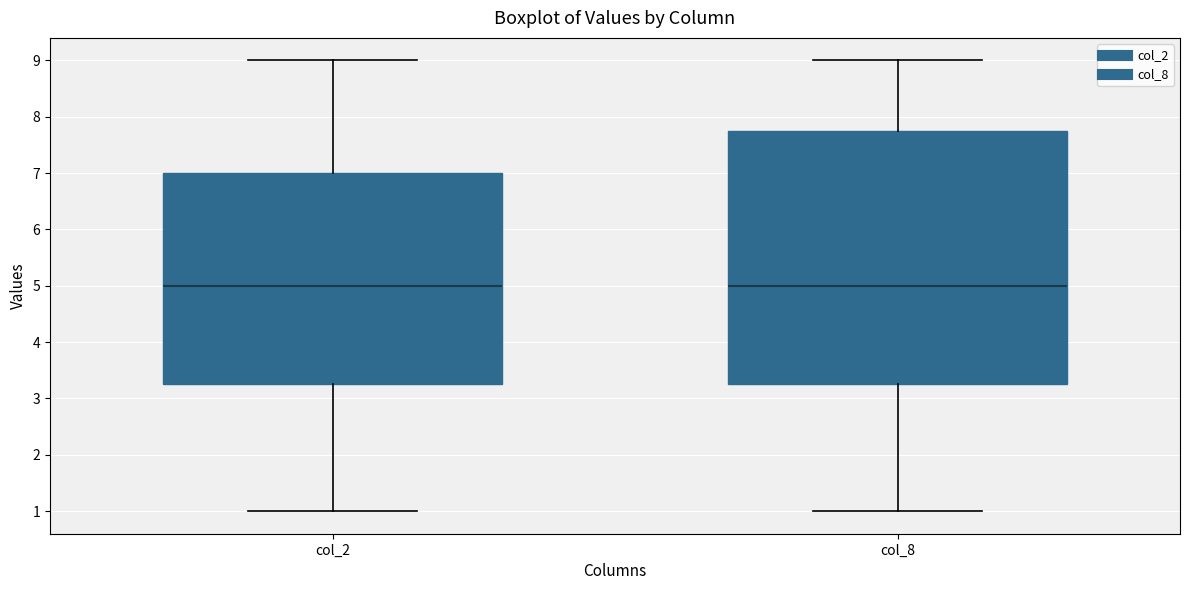

Reading left to right, transcribe this box plot: for each box, give where its median line is, the range the box spans, and where its two whiskers end, as read against the y-axis. The values are not printed on the chart, so give them approximately, as read against the axis.

col_2: median 5.0, box 3.3 to 7.0, whiskers 1.0 to 9.0
col_8: median 5.0, box 3.3 to 7.8, whiskers 1.0 to 9.0